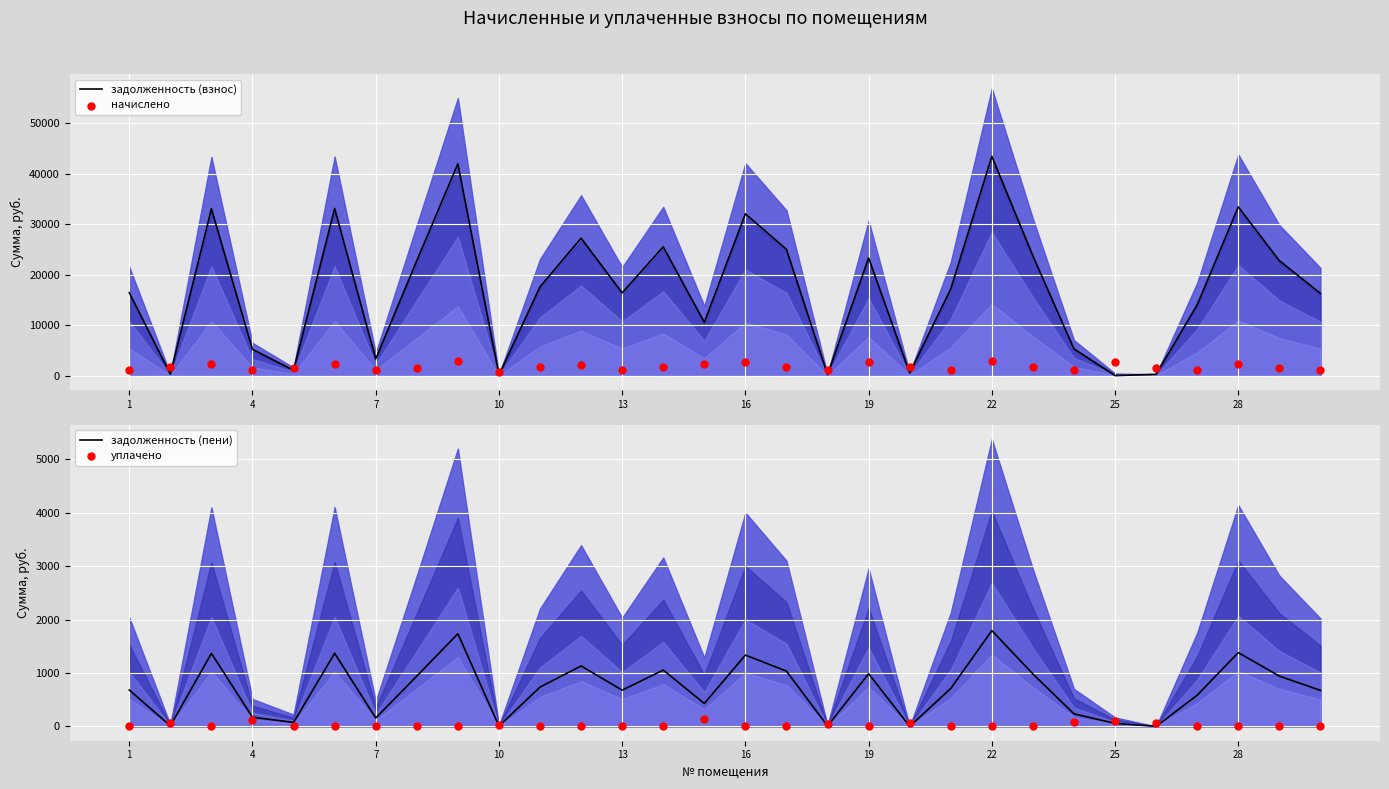

What is the total value across all series at 25?

46550.8